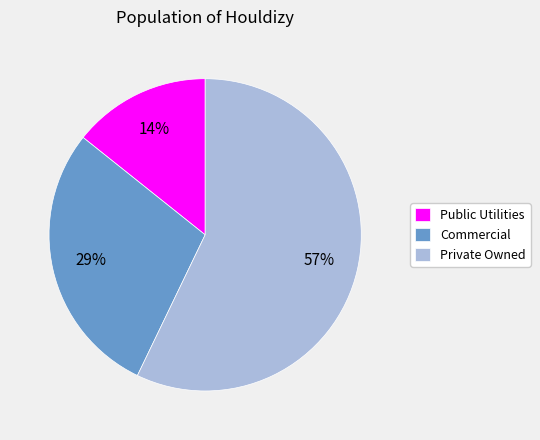

How many slices are in this pie chart?

3